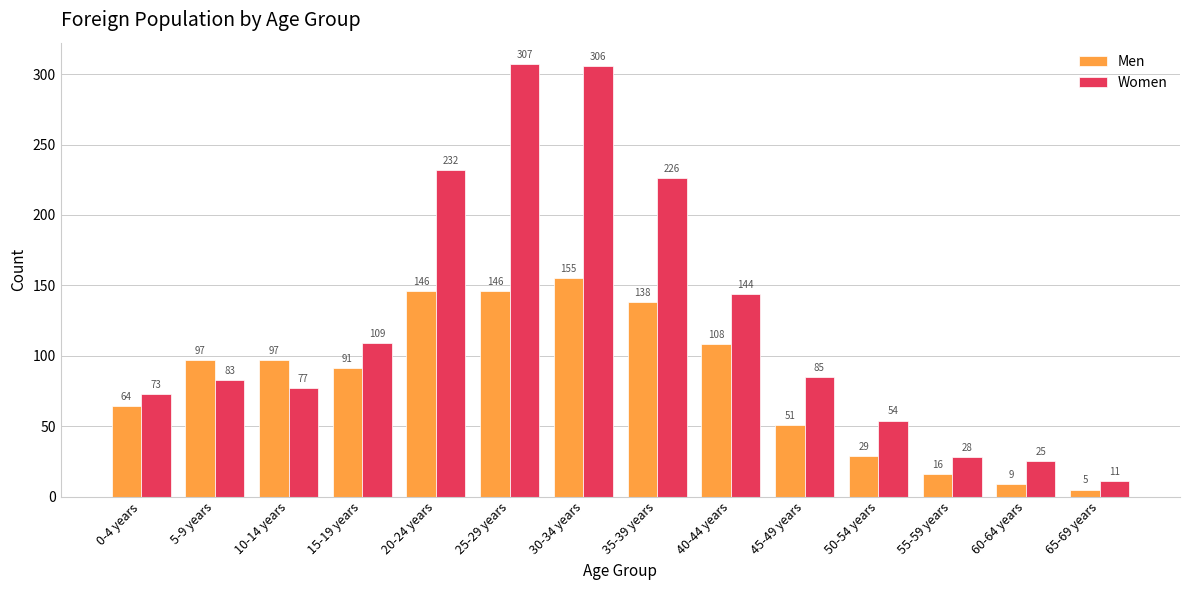

What is the smallest value displayed?

5